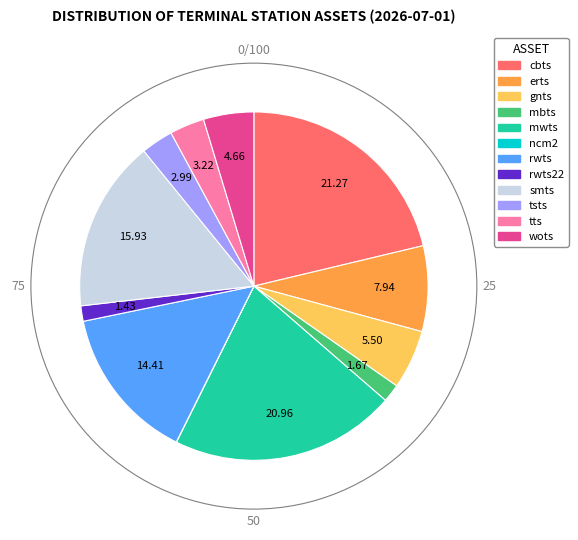

Is there any slice that represents more than half of the pie?

No